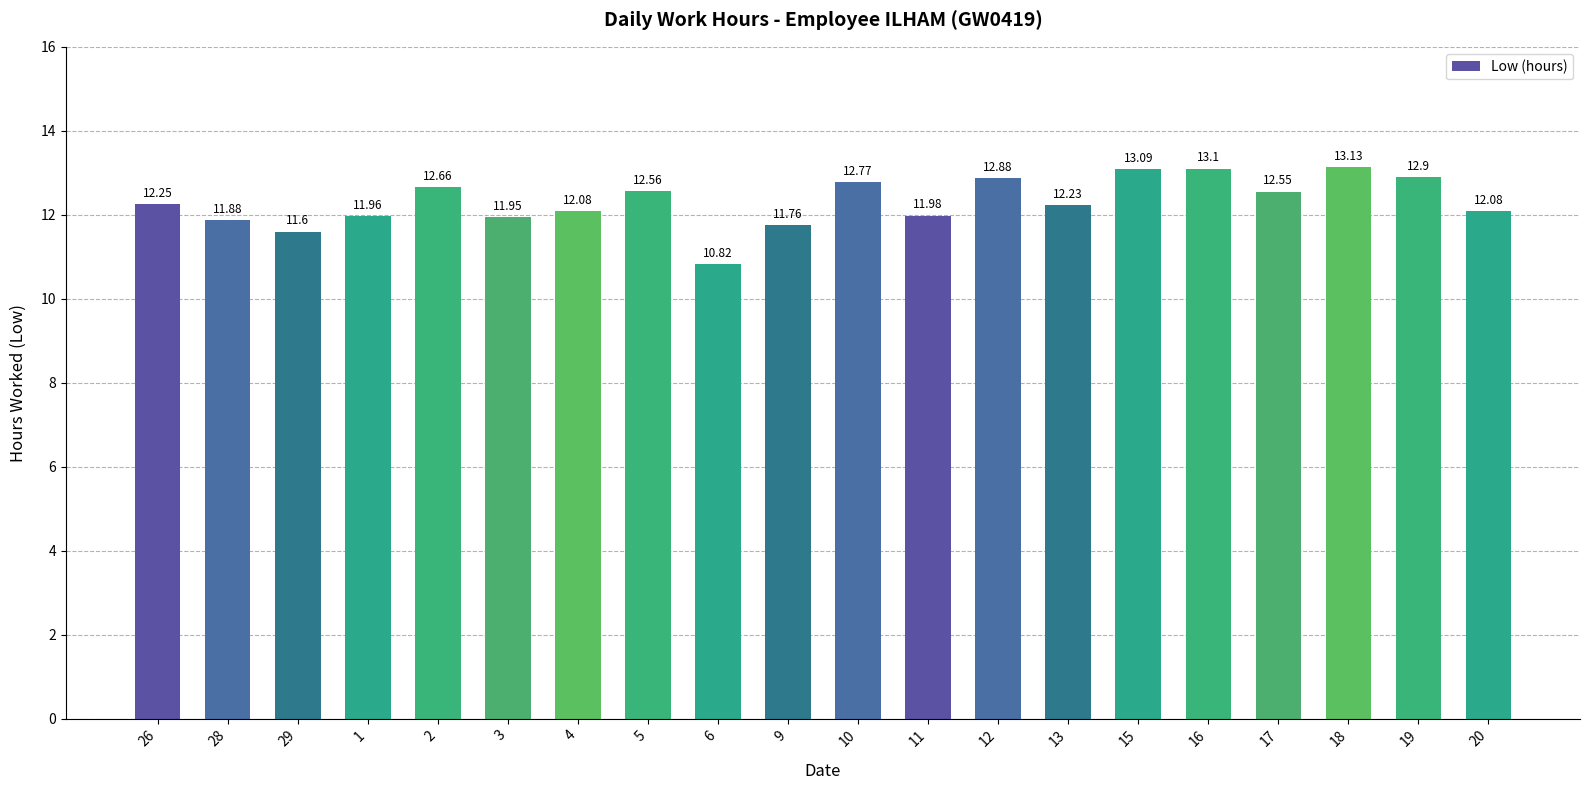

What is the difference between the values at 10 and 3?

0.8